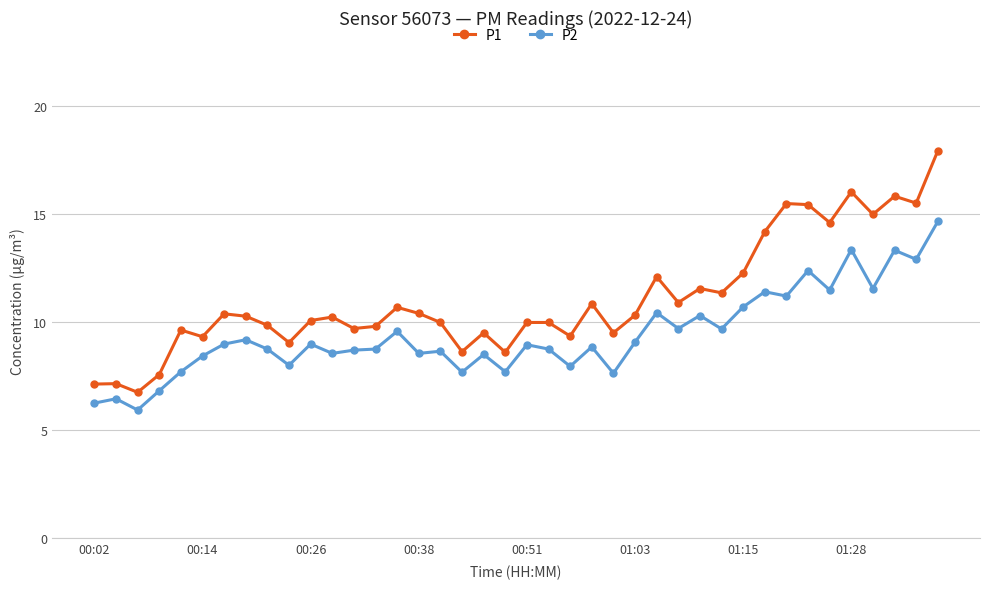

True or false: P2 and P1 cross at least once.

False